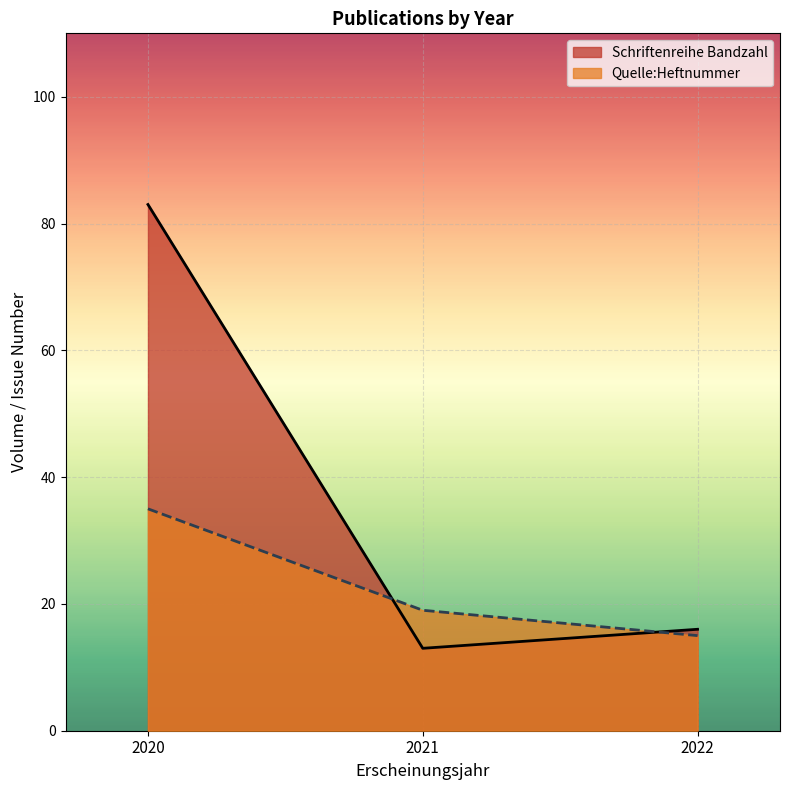

At which category does the chart reach its peak across all series?

2020